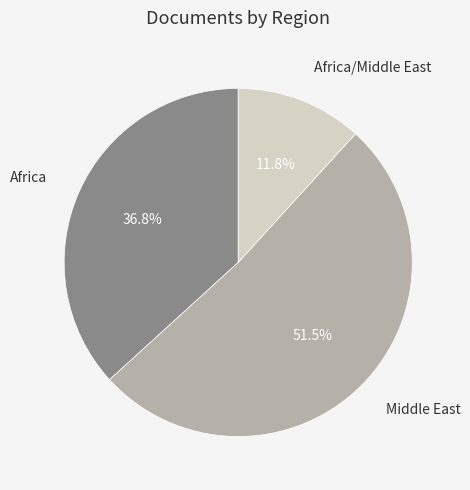

Is there any slice that represents more than half of the pie?

Yes